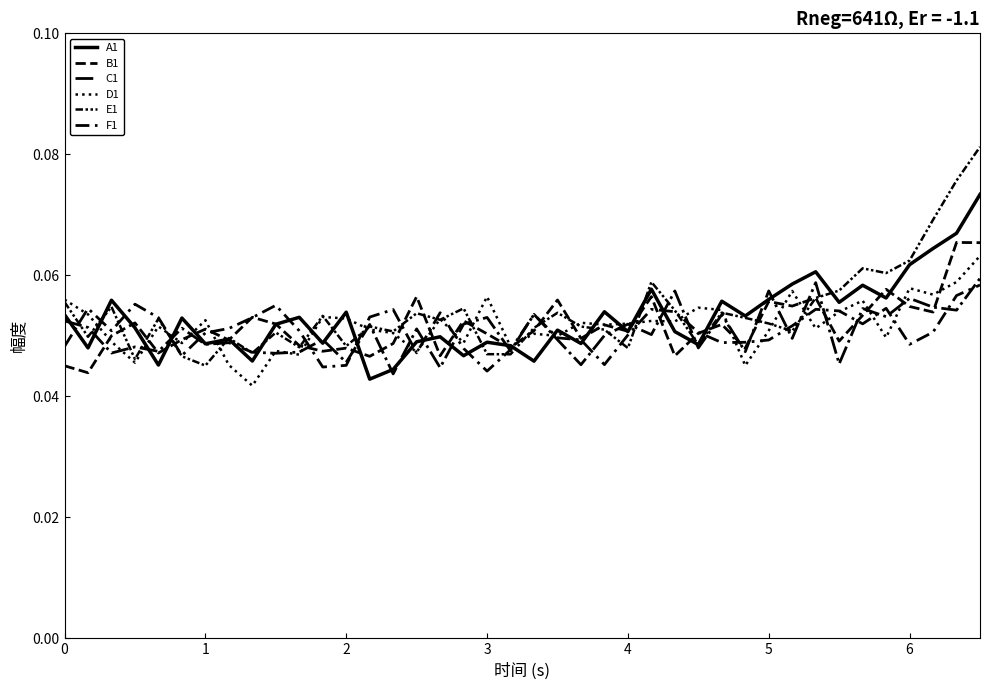

How many lines are shown in the chart?

6